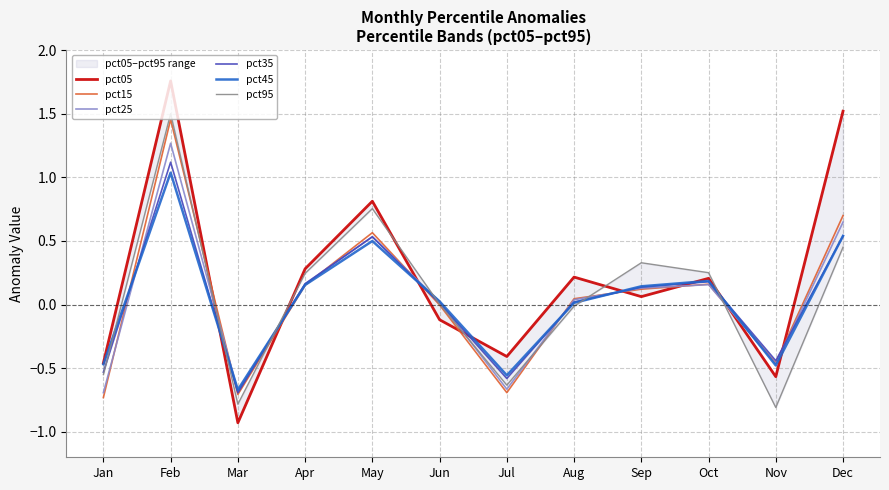

True or false: pct15 and pct95 cross at least once.

True